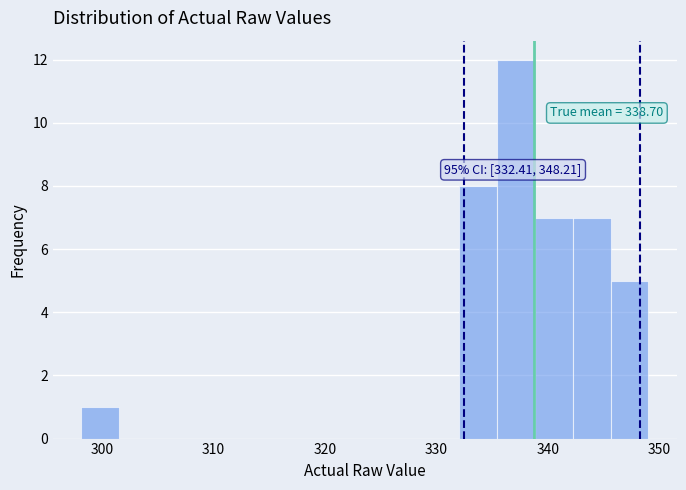

Read against the x-axis, roughly where is the centre of the tallest bar?

337